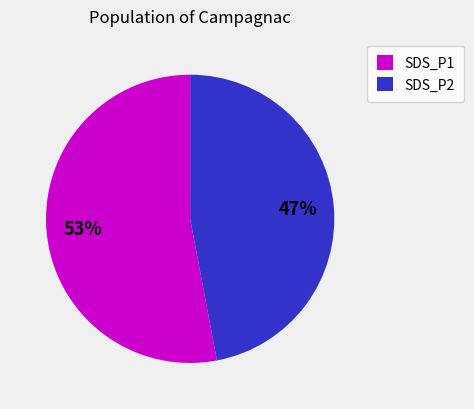

To the nearest percent, what portion does SDS_P1 represent?

53%